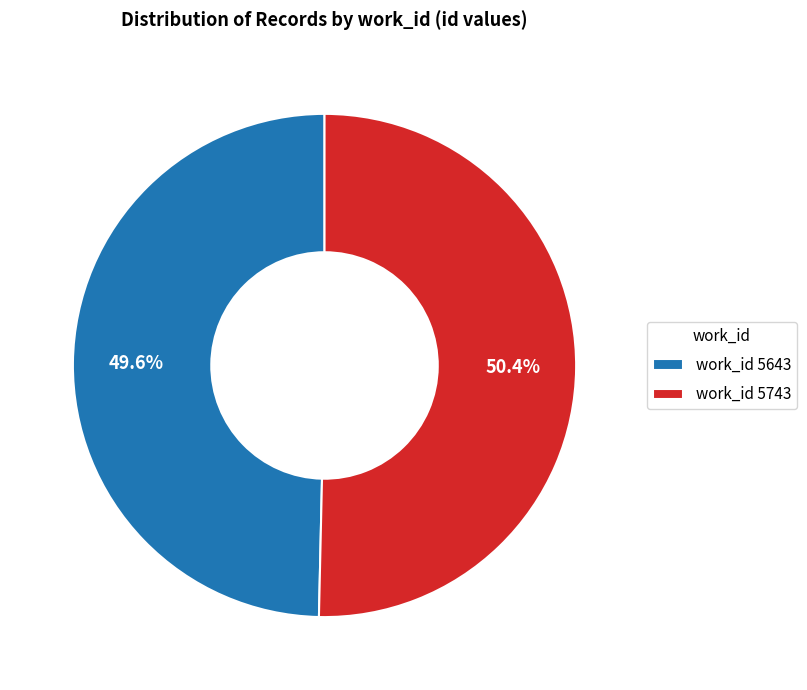

Approximately how many times larger is the value at work_id 5743 compared to work_id 5643?

1.0